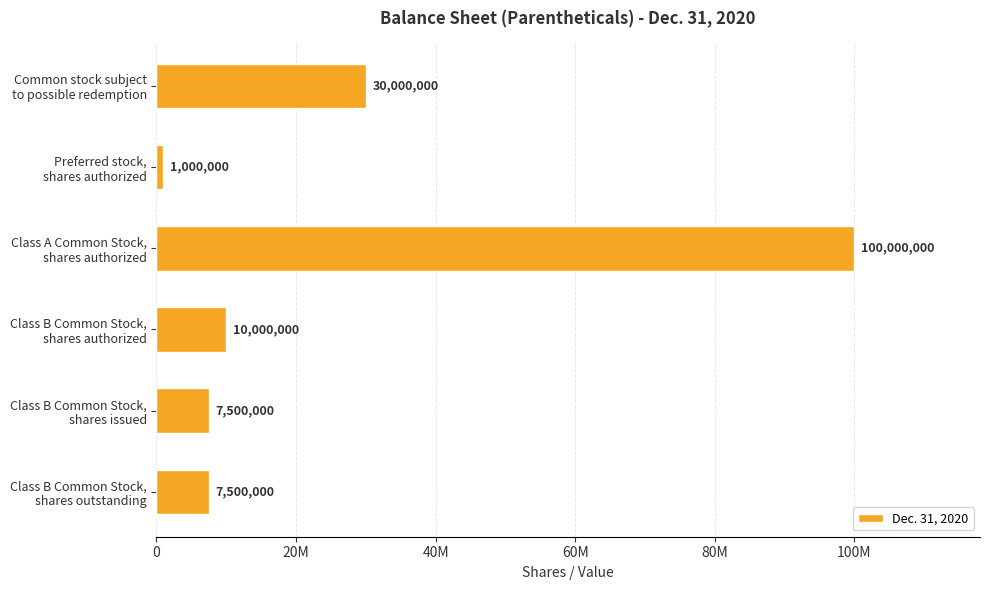

At which category does the chart reach its peak across all series?

Class A Common Stock,
shares authorized